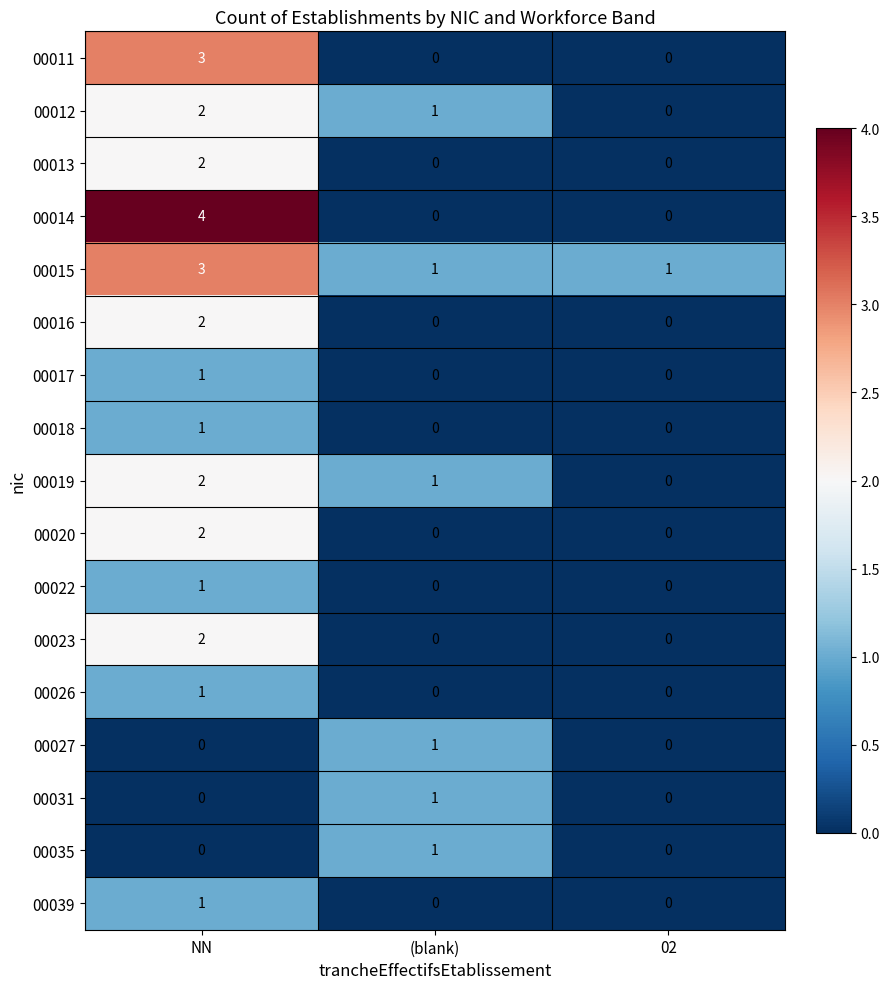

The 00014 series shows -2 at 02. True or false?

False